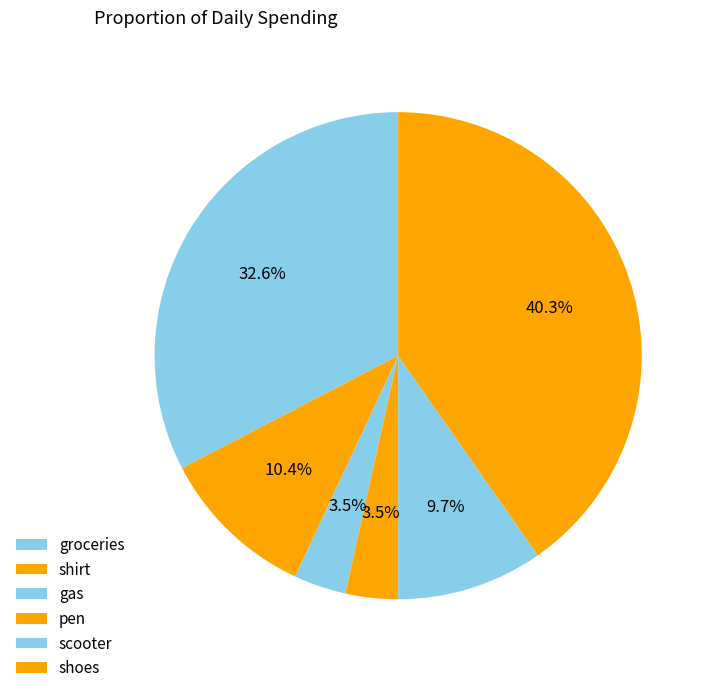

To the nearest percent, what is the difference between the largest and smallest slice percentages?

37%